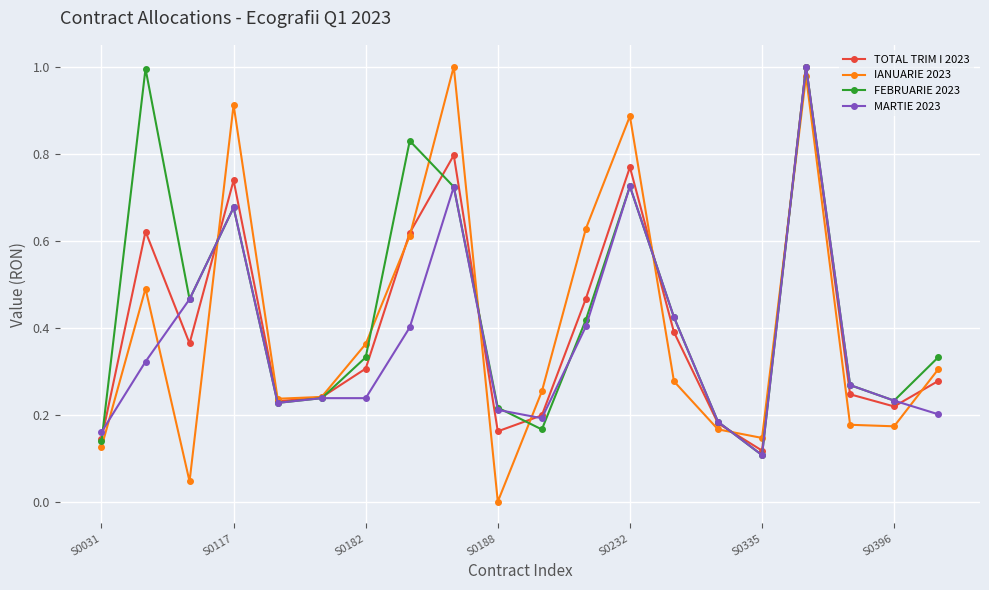

Which series has the widest spread of values?

IANUARIE 2023